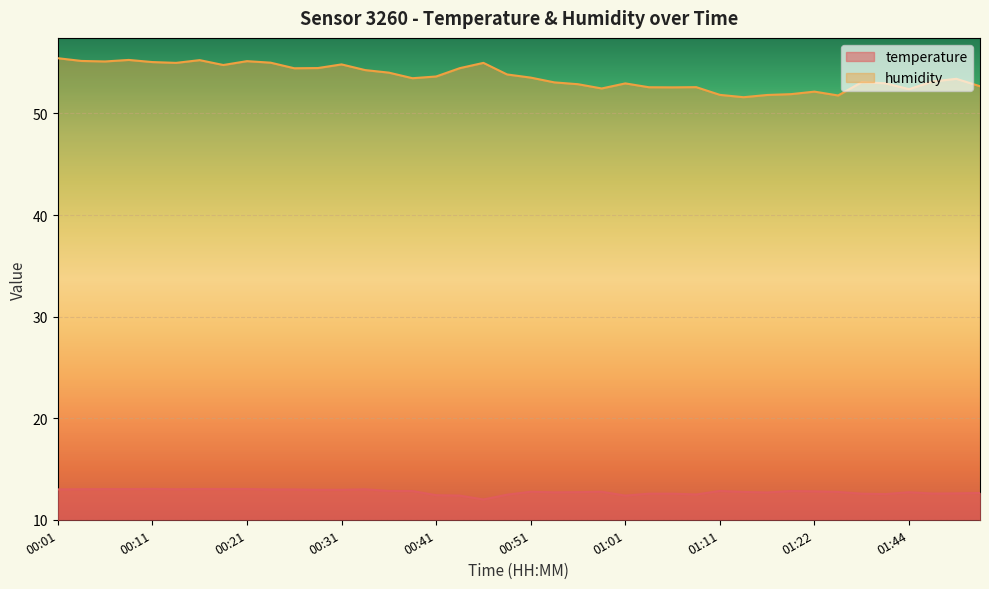

Reading left to right, transcribe all the data shown in this chart.

temperature: 13.0	13.0	13.0	13.0	13.0	13.0	13.0	13.0	13.0	13.0	13.0	12.9	12.9	13.0	12.8	12.8	12.4	12.4	12.0	12.5	12.8	12.7	12.7	12.8	12.4	12.6	12.6	12.5	12.8	12.7	12.7	12.8	12.8	12.7	12.6	12.5	12.7	12.6	12.6	12.6
humidity: 55.4	55.2	55.1	55.3	55.1	55.0	55.2	54.8	55.1	55.0	54.5	54.5	54.8	54.3	54.0	53.5	53.6	54.5	55.0	53.8	53.5	53.1	52.9	52.5	53.0	52.6	52.6	52.6	51.8	51.6	51.8	51.9	52.1	51.8	53.1	53.0	52.4	53.1	53.4	52.7